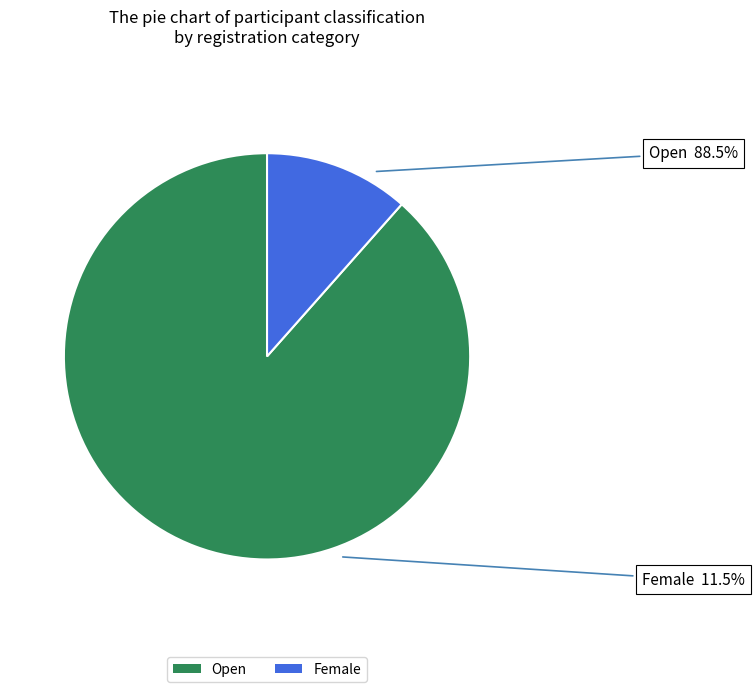

Which slice is the smallest?

Female